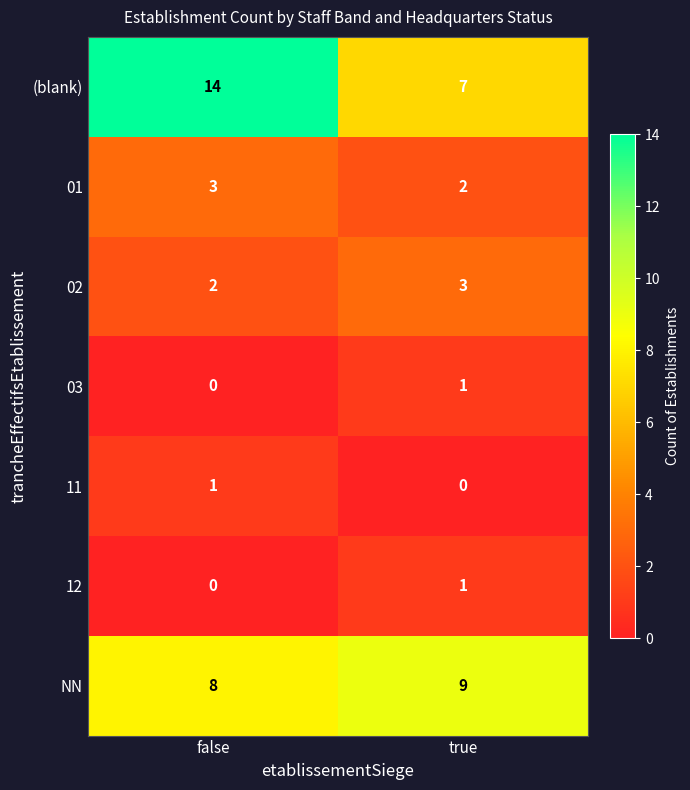

What is the total value across all series at true?

23